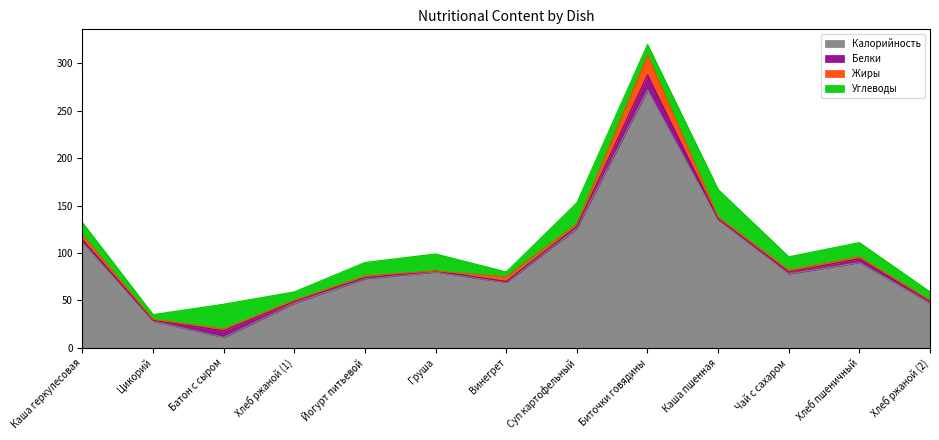

The value of Жиры at Хлеб ржаной (2) is 1. True or false?

False